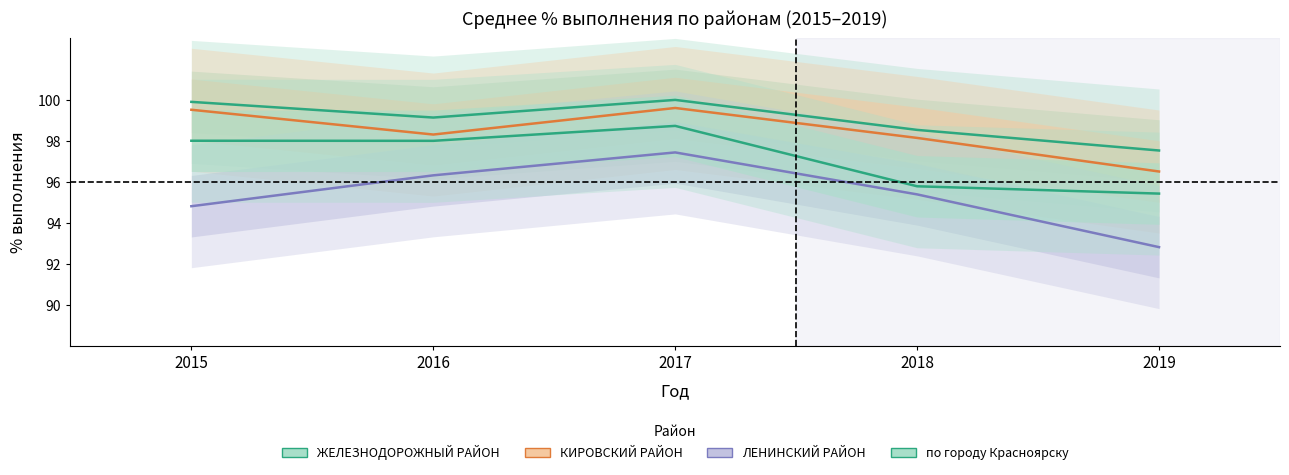

What is the difference between the maximum and minimum values in the по городу Красноярску series?

3.3